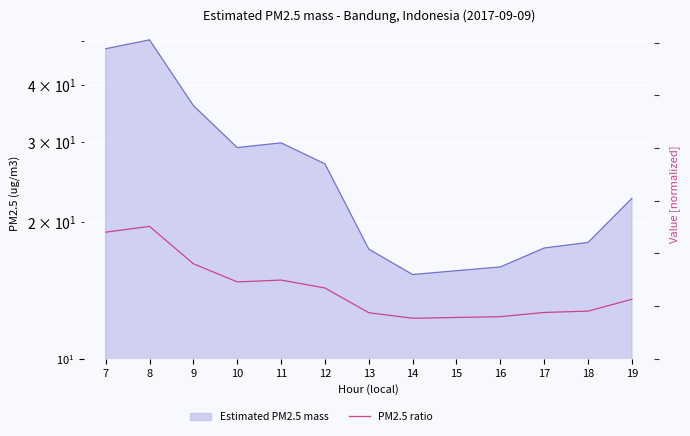

Which has a higher value, 11 or 9?

9